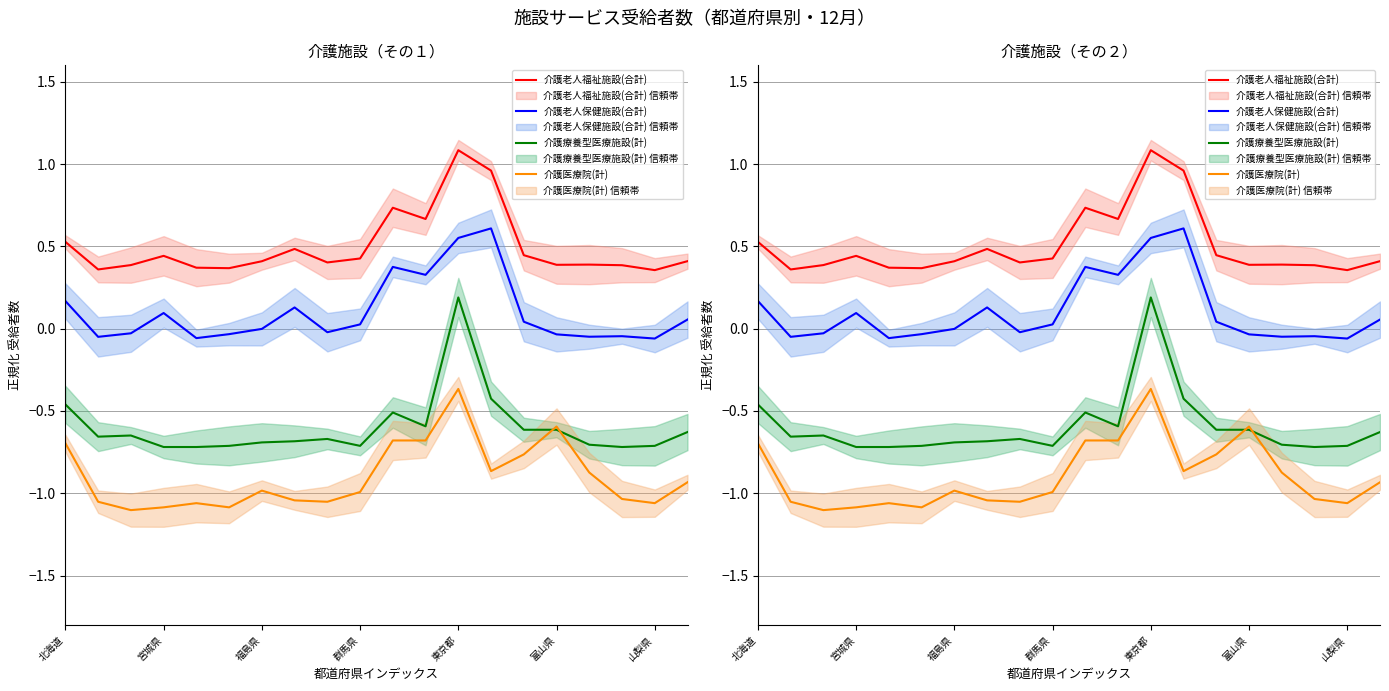

True or false: 介護医療院(計) and 介護療養型医療施設(計) cross at least once.

True